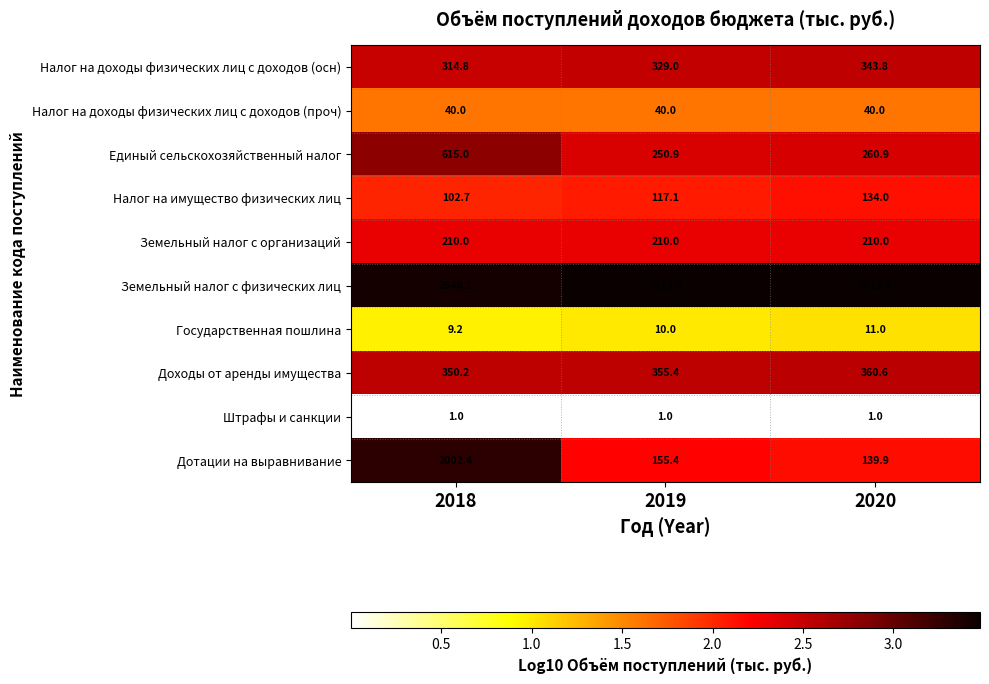

Which series changed the most between 2019 and 2020?

Налог на имущество физических лиц